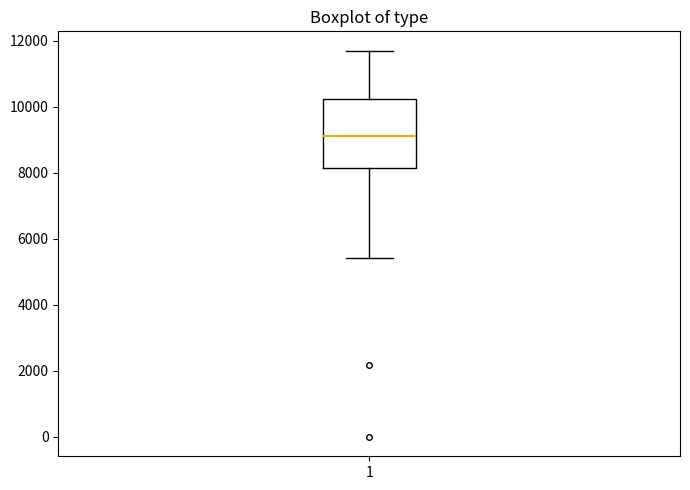

Transcribe this box plot: give where the median line is, the range the box spans, and where the two whiskers end, as read against the y-axis. The values are not printed on the chart, so give them approximately, as read against the axis.

median 9200, box 8200 to 10200, whiskers 5400 to 11800